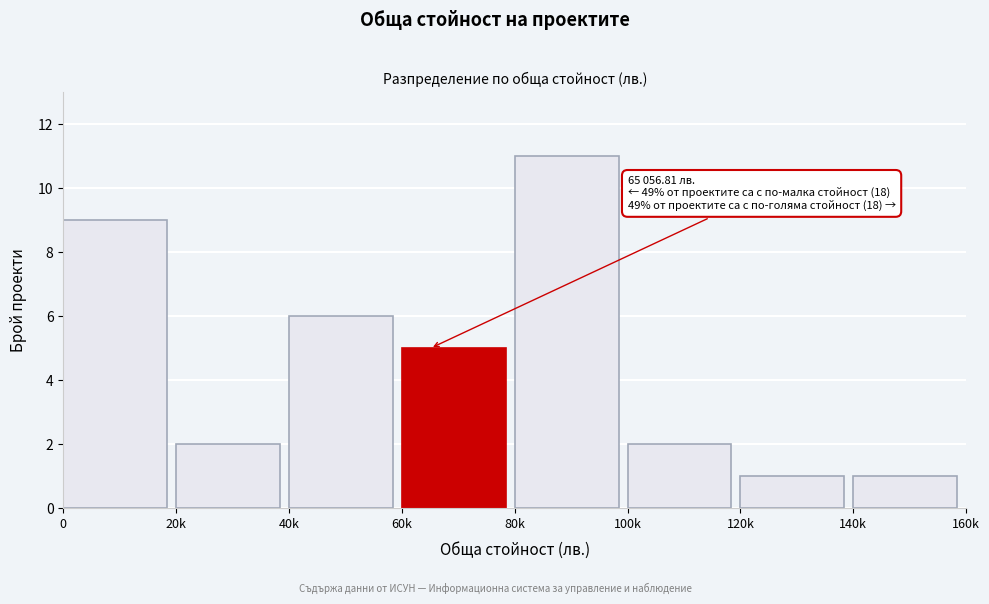

Reading left to right, what are all the values shown in this chart?

9	2	6	5	11	2	1	1